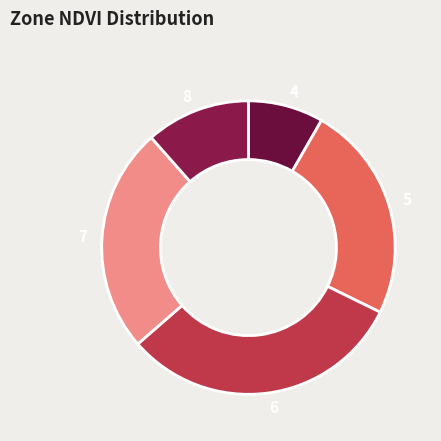

What is the smallest slice in the pie chart?

4